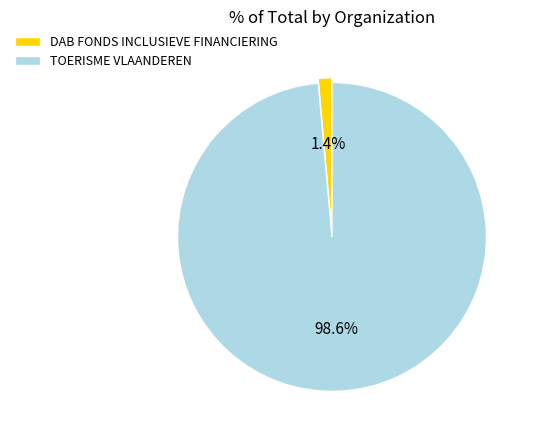

To the nearest percent, what percentage of the pie is TOERISME VLAANDEREN?

99%